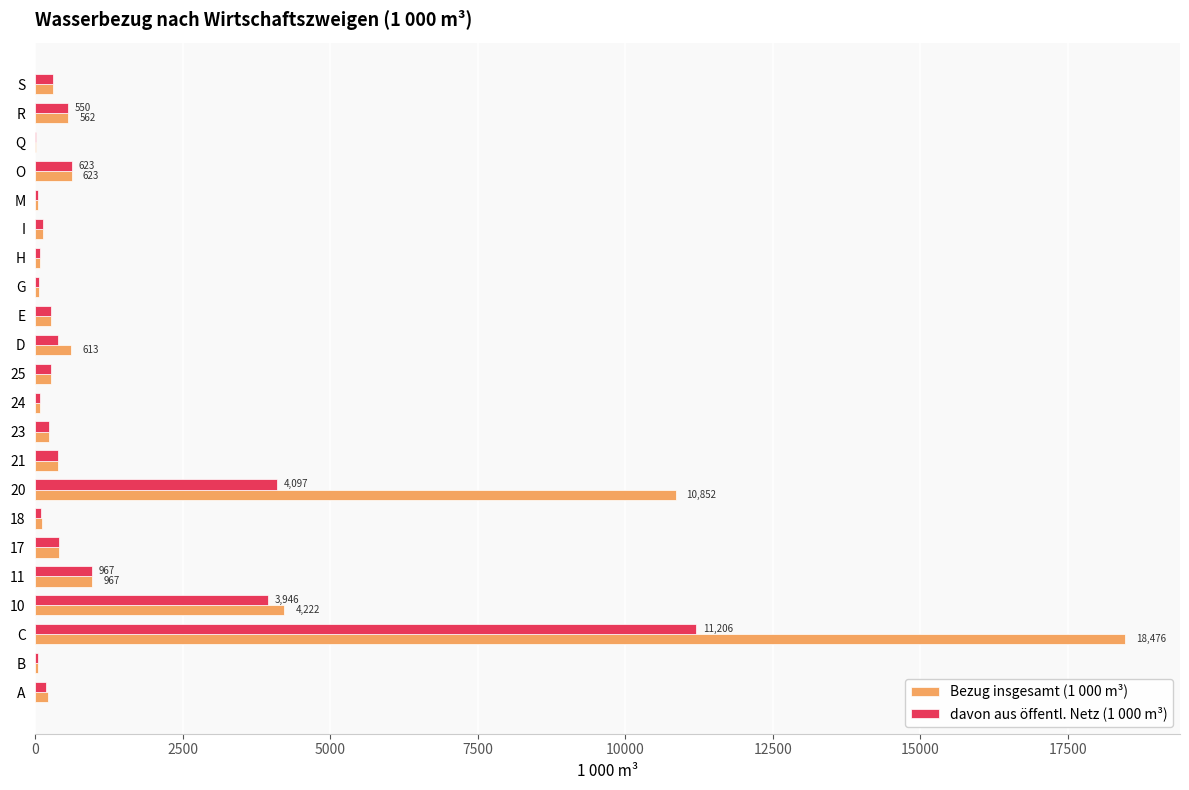

At which category is the sum across all series the highest?

C